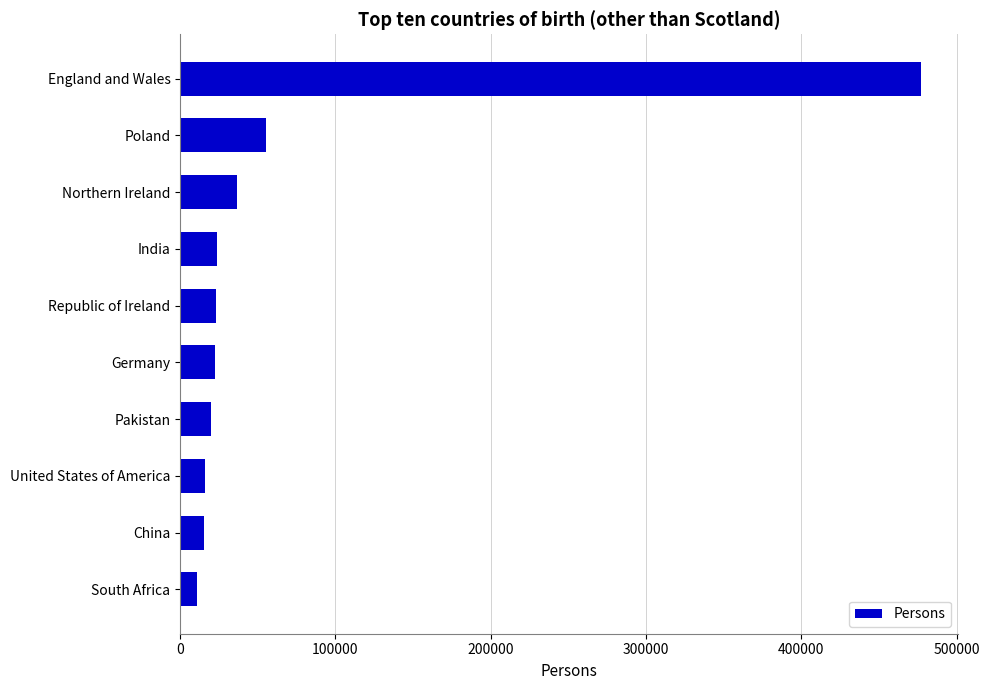

Does the chart contain any negative values?

No